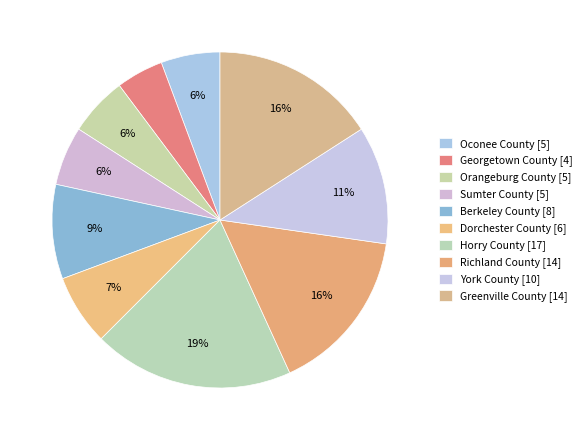

Is Orangeburg County the majority of the pie?

No